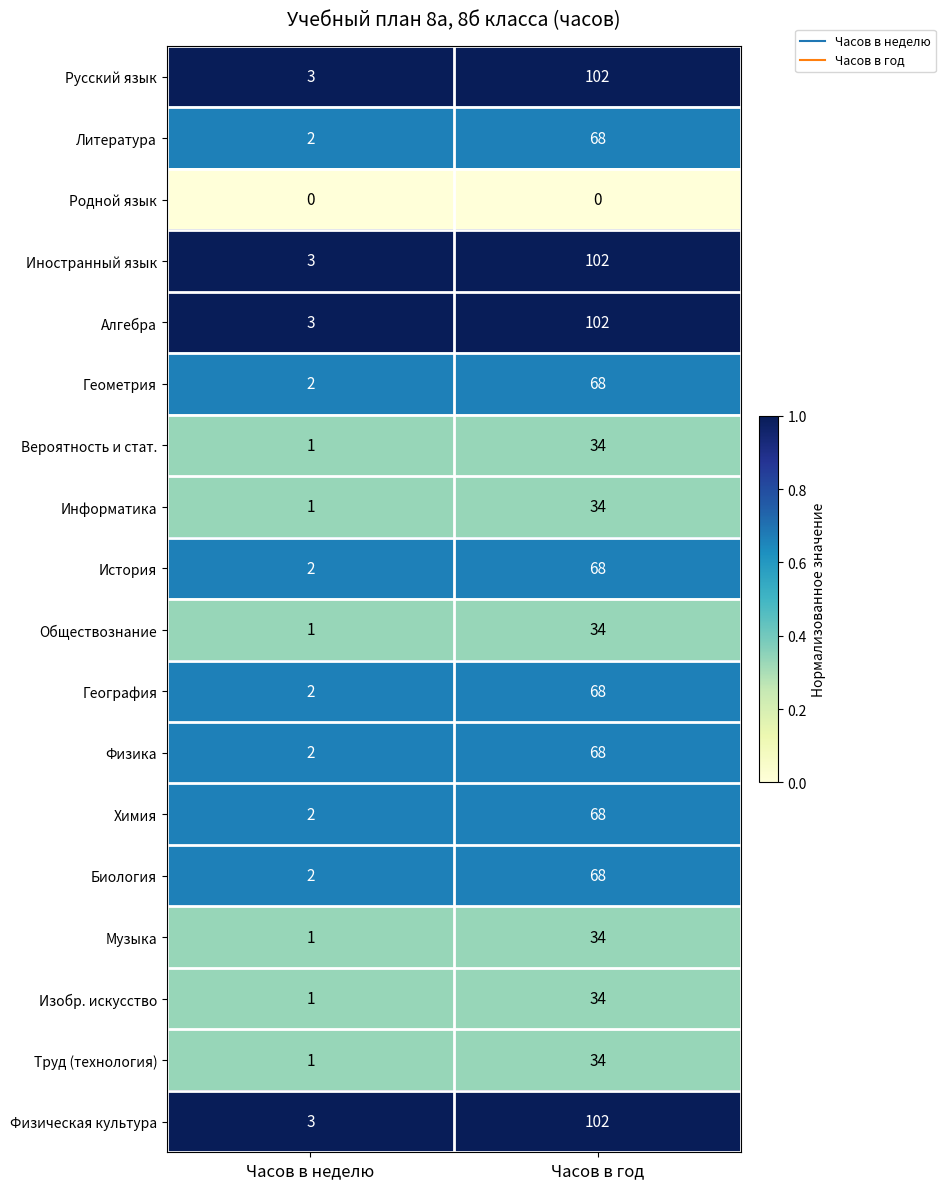

What is the difference between the maximum and minimum values in the Русский язык series?

99